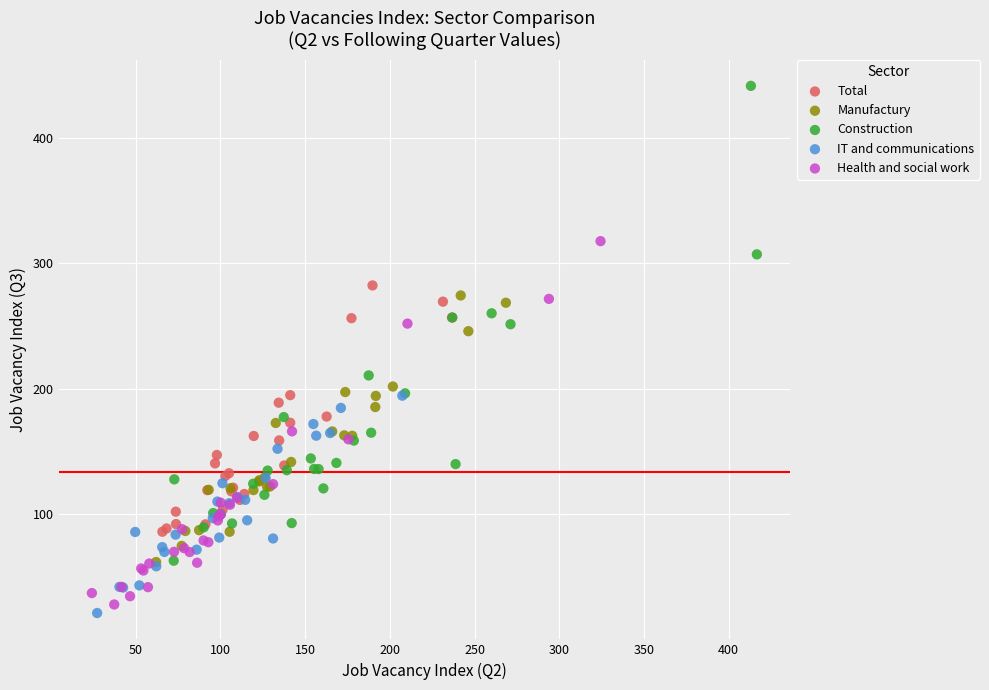

Which series contains the highest Y value?

Construction